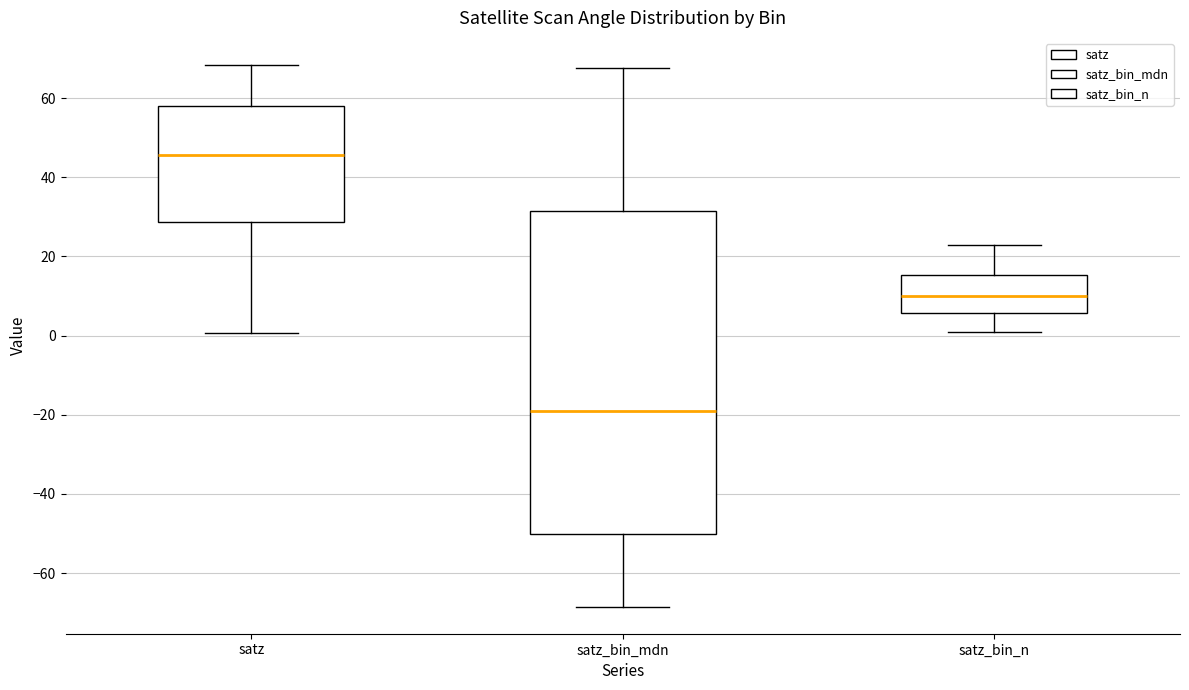

Reading left to right, transcribe this box plot: for each box, give where its median line is, the range the box spans, and where its two whiskers end, as read against the y-axis. The values are not printed on the chart, so give them approximately, as read against the axis.

satz: median 46, box 28 to 58, whiskers 0 to 68
satz_bin_mdn: median -18, box -50 to 32, whiskers -68 to 68
satz_bin_n: median 10, box 6 to 16, whiskers 2 to 24